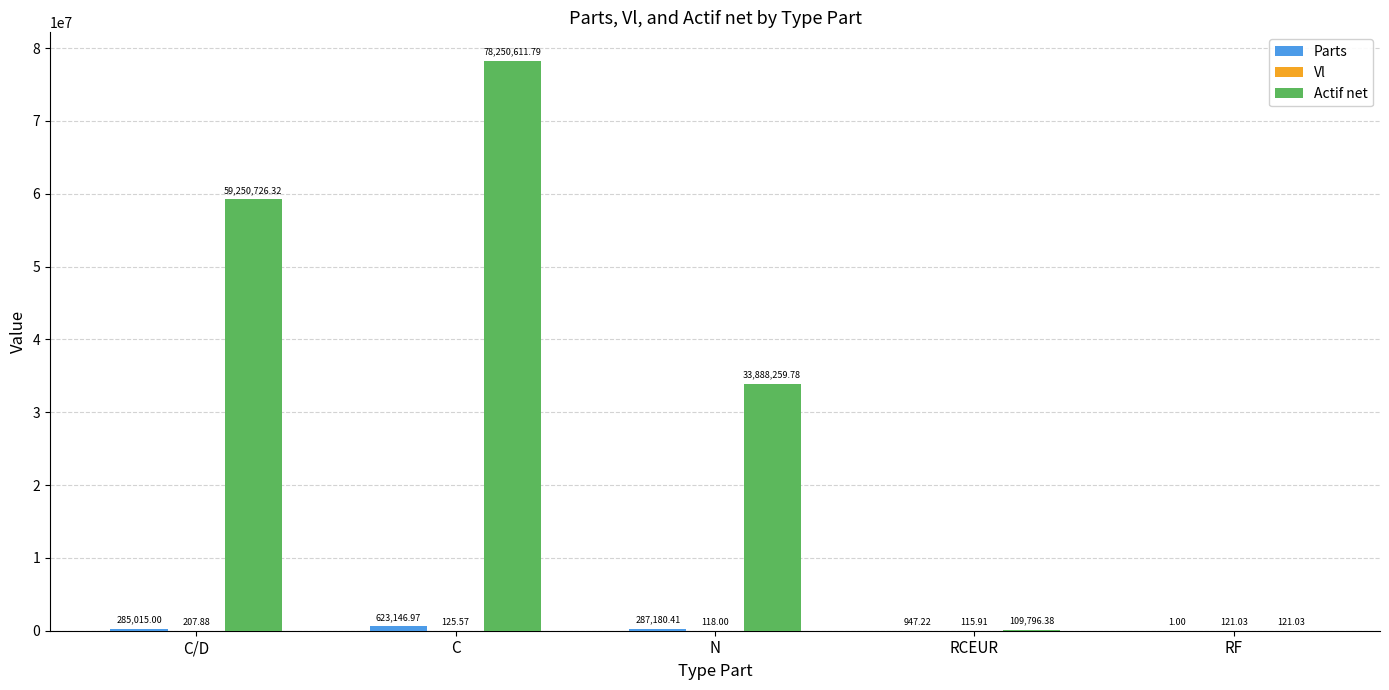

What is the approximate value of Actif net at RF?

121.0